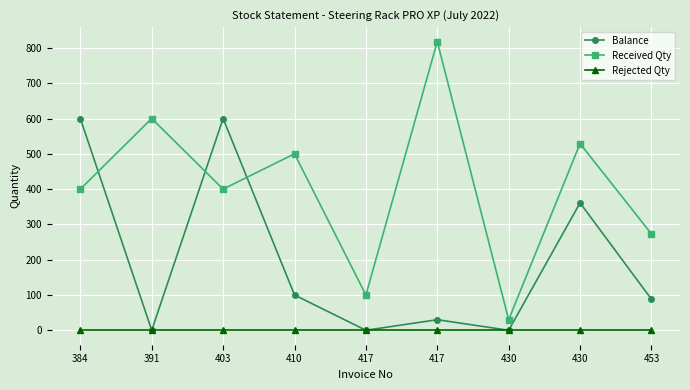

What is the sum of the Received Qty values at 453 and 417?

373